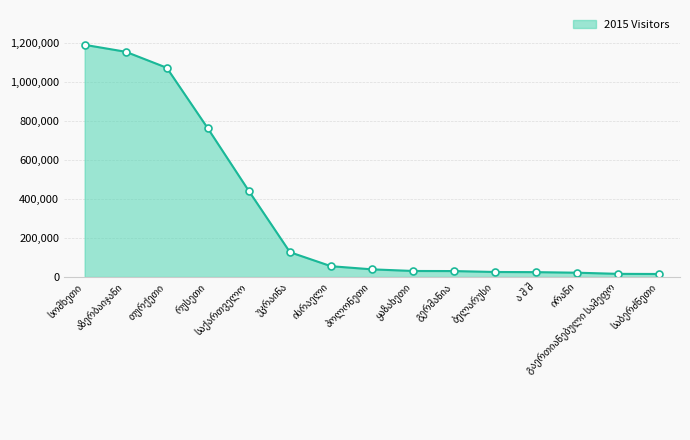

What is the difference between the maximum and minimum values?

1176326